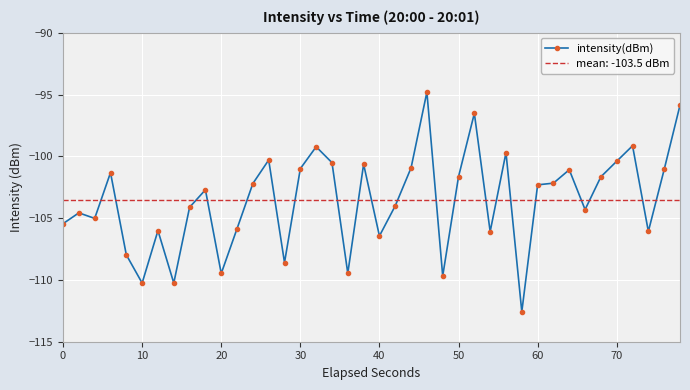

What is the lowest value of the intensity(dBm) series?

-112.6